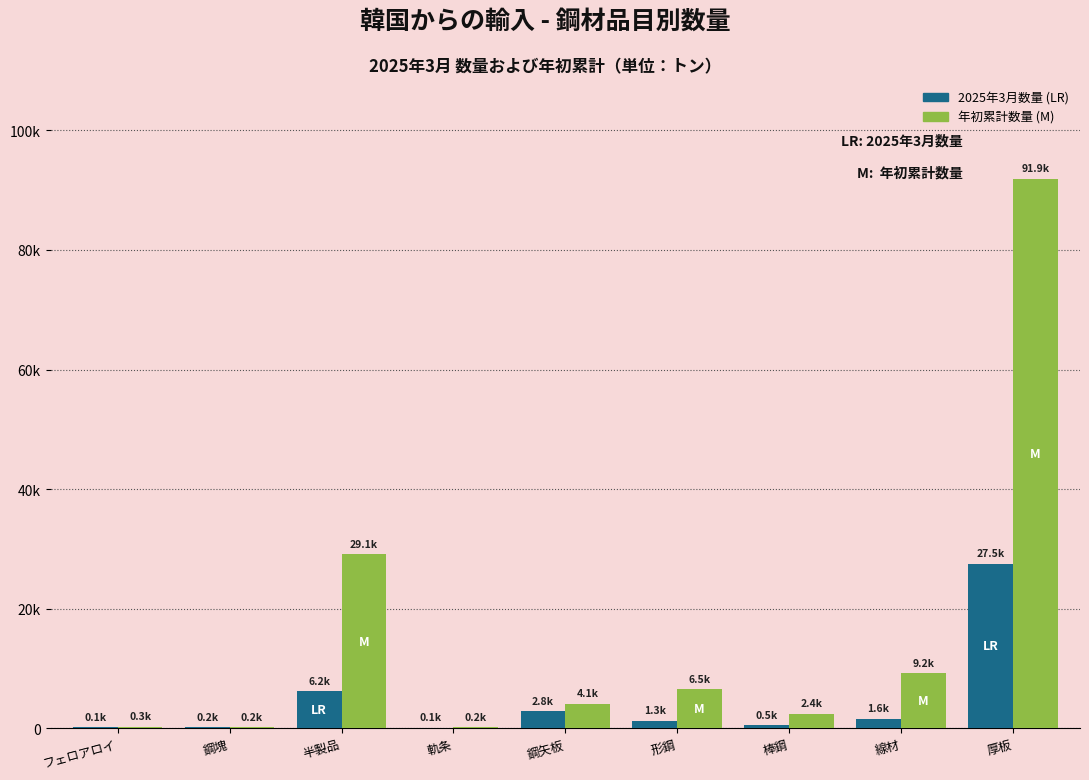

Reading left to right, extract all data points from this chart.

2025年3月数量: フェロアロイ=144.9	鋼塊=192.0	半製品=6177.0	軌条=88.5	鋼矢板=2844.5	形鋼=1302.2	棒鋼=544.8	線材=1565.2	厚板=27530.0
年初累計数量: フェロアロイ=288.9	鋼塊=192.0	半製品=29079.3	軌条=197.6	鋼矢板=4069.2	形鋼=6522.0	棒鋼=2408.5	線材=9197.1	厚板=91879.1